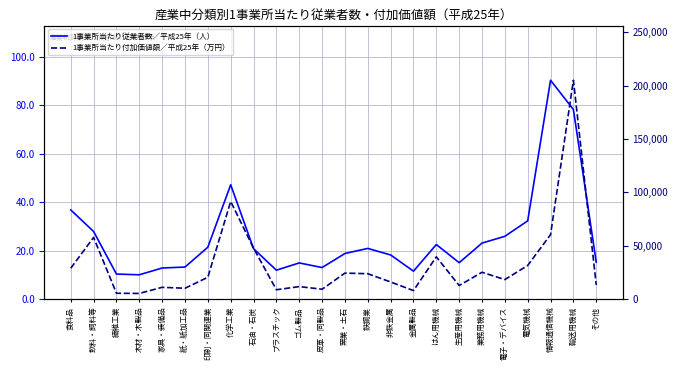

Which series has the widest spread of values?

1事業所当たり付加価値額／平成25年（万円）